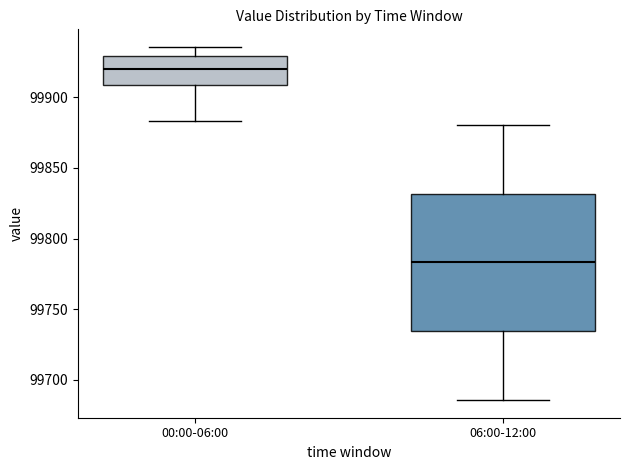

Reading left to right, read every box against the y-axis: the position of its median line, the range the box covers, and the ends of its whiskers. The values are not printed on the chart, so give them approximately, as read against the axis.

00:00-06:00: median 99920, box 99910 to 99930, whiskers 99885 to 99935
06:00-12:00: median 99785, box 99735 to 99830, whiskers 99685 to 99880